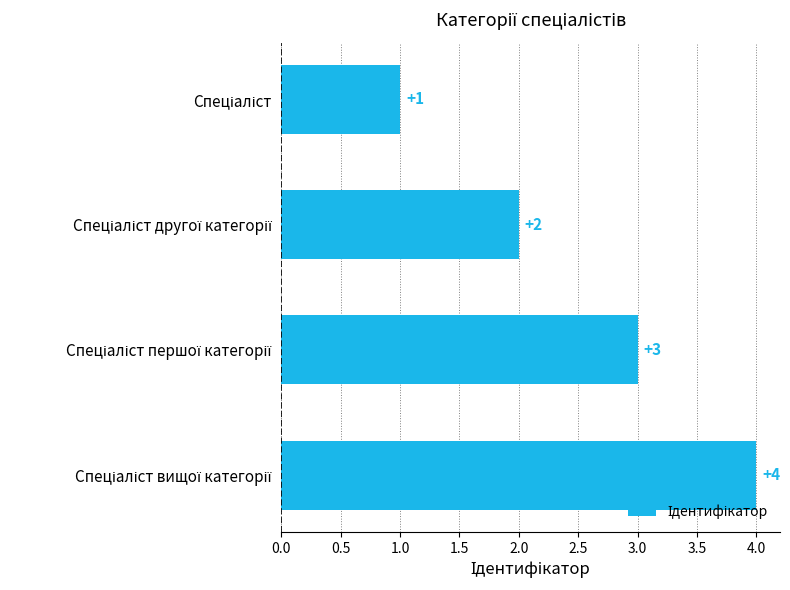

What is the value of the 2nd bar from the top?

2